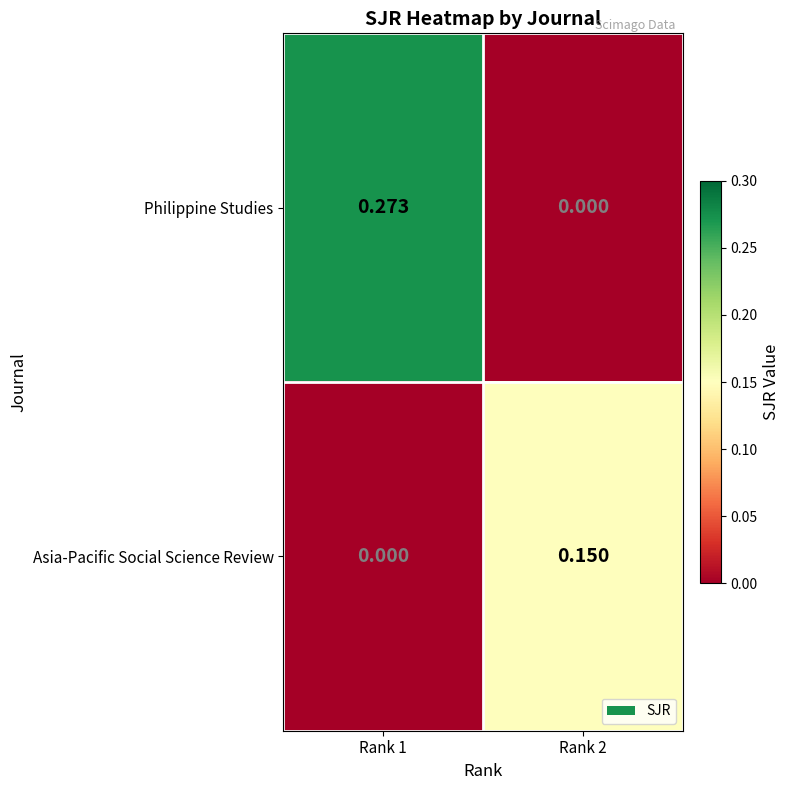

Which series changed the most between Rank 1 and Rank 2?

Philippine Studies